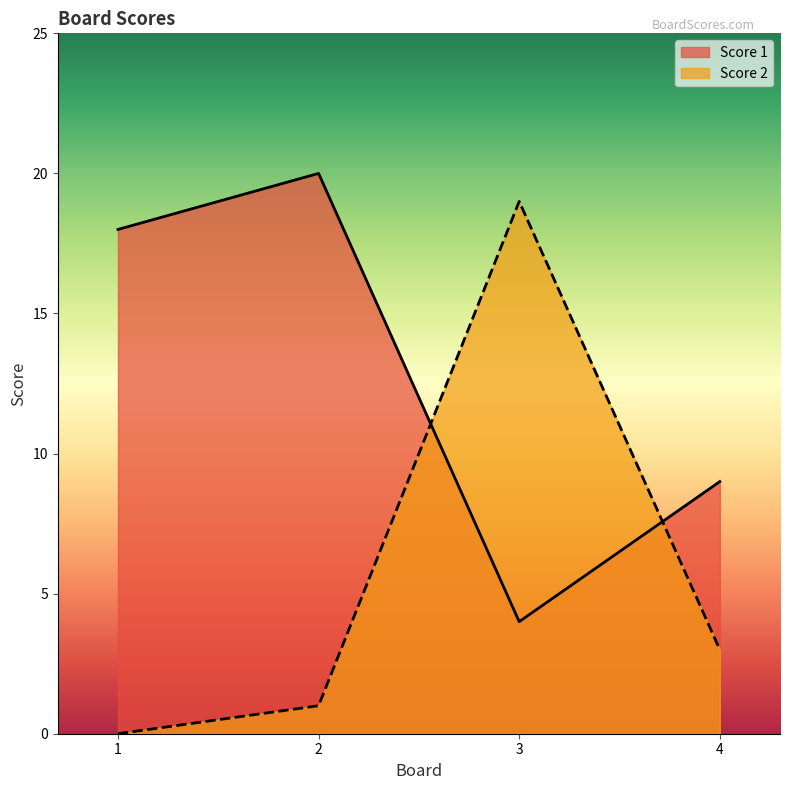

How many lines are shown in the chart?

2